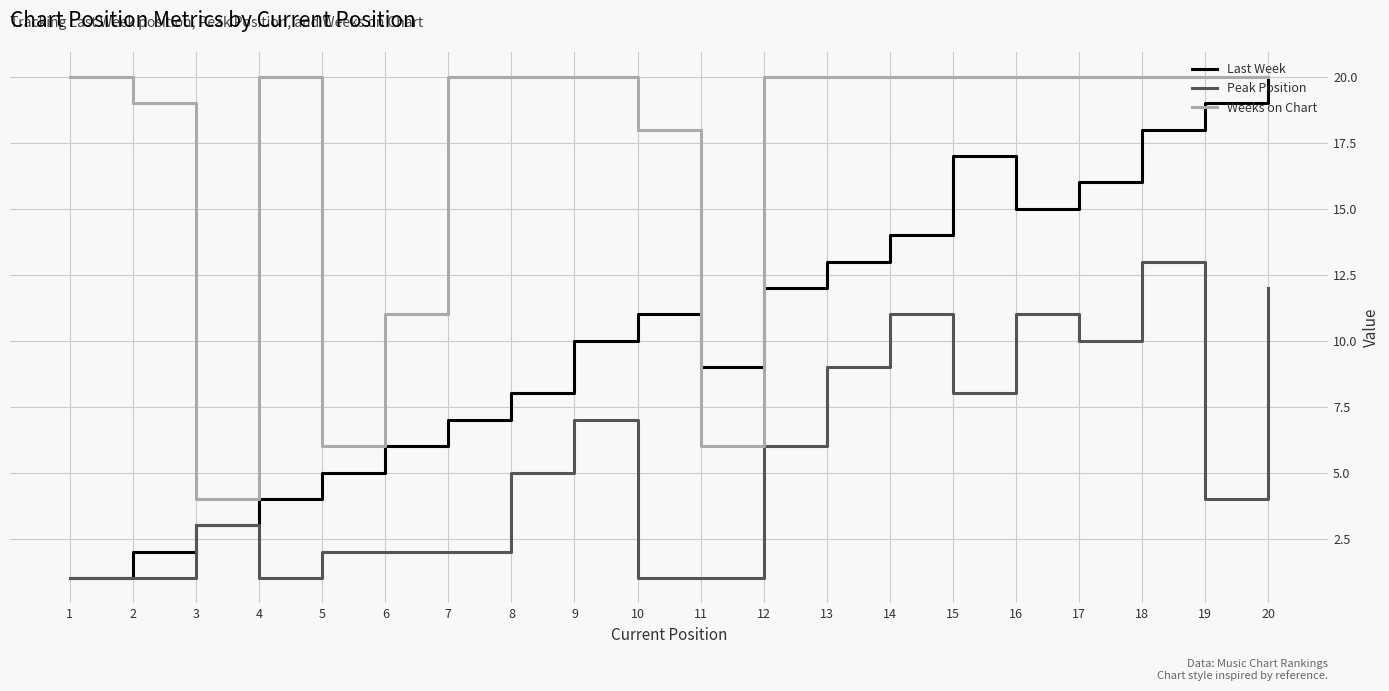

True or false: Weeks on Chart and Peak Position cross at least once.

False